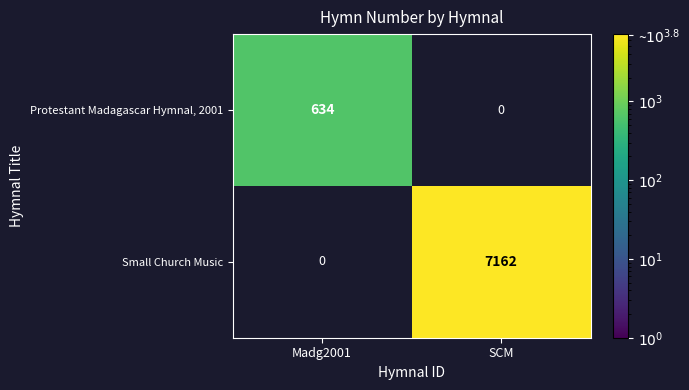

The value of Small Church Music at SCM is 7162. True or false?

True